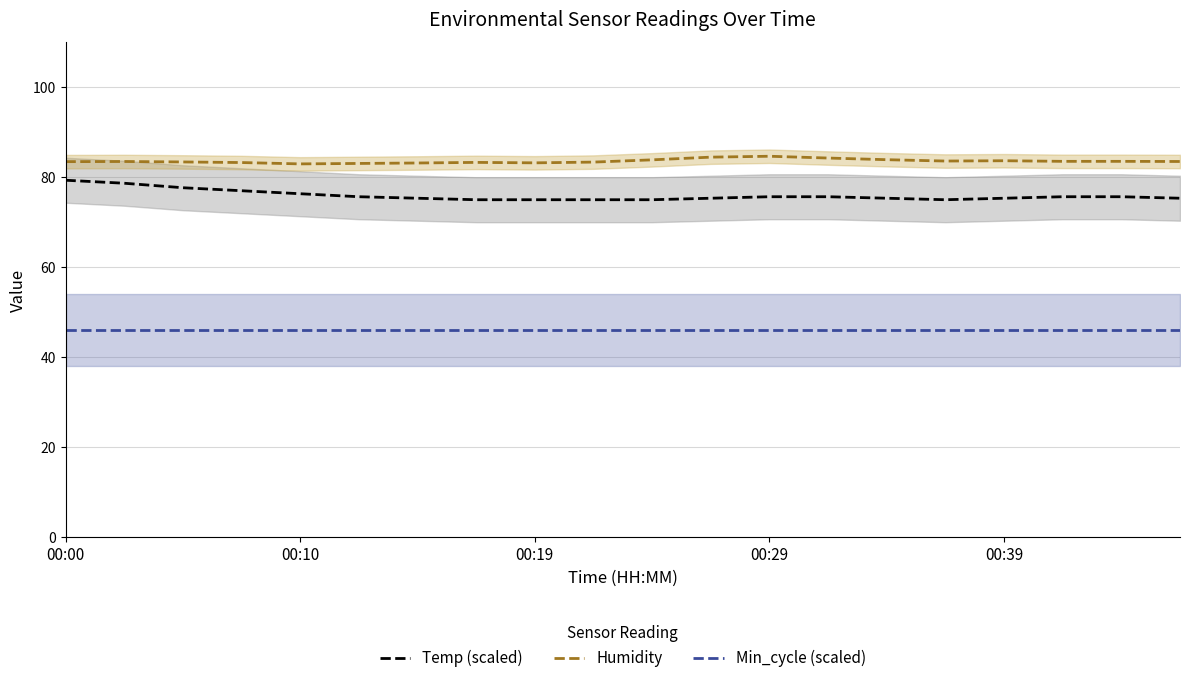

What is the label of the 10th point from the left?

9